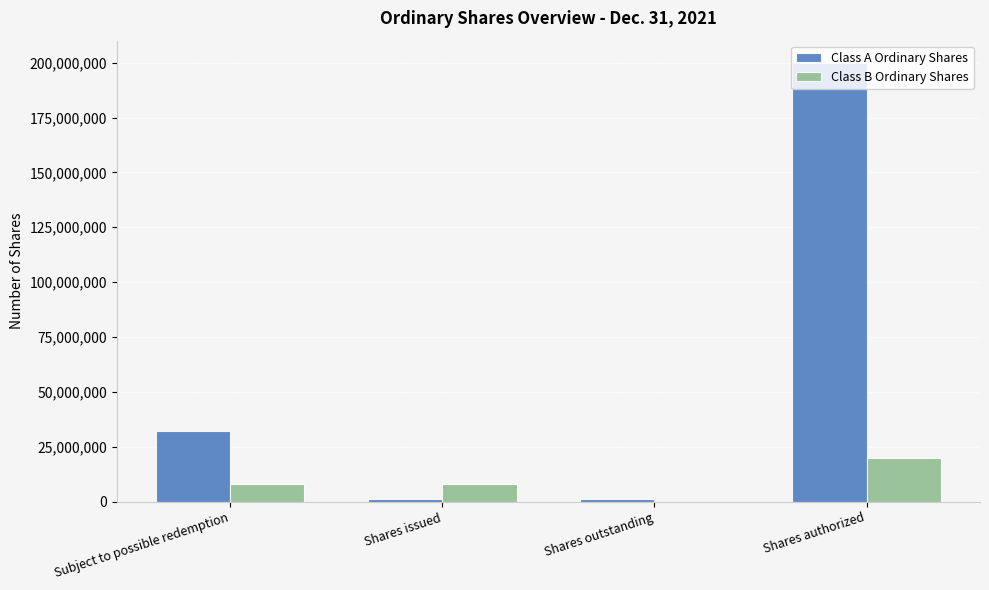

Between Subject to possible redemption and Shares authorized, which series saw the biggest shift?

Class A Ordinary Shares